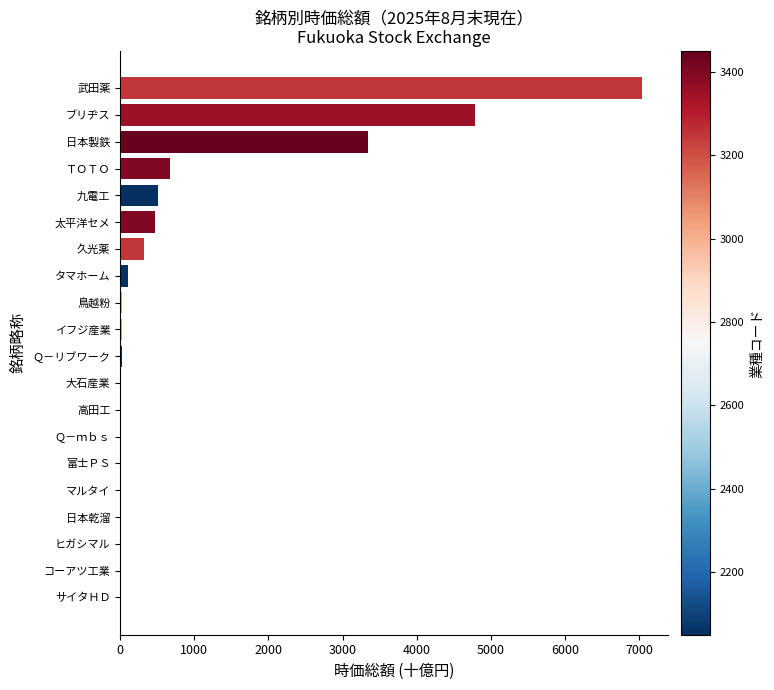

Is it true that the value at ブリヂス is 3088.0?

False